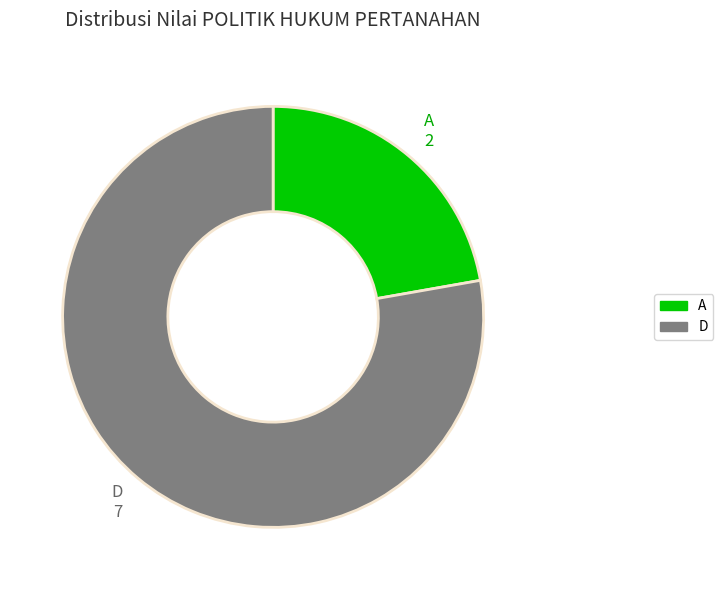

Which slice is the largest?

D